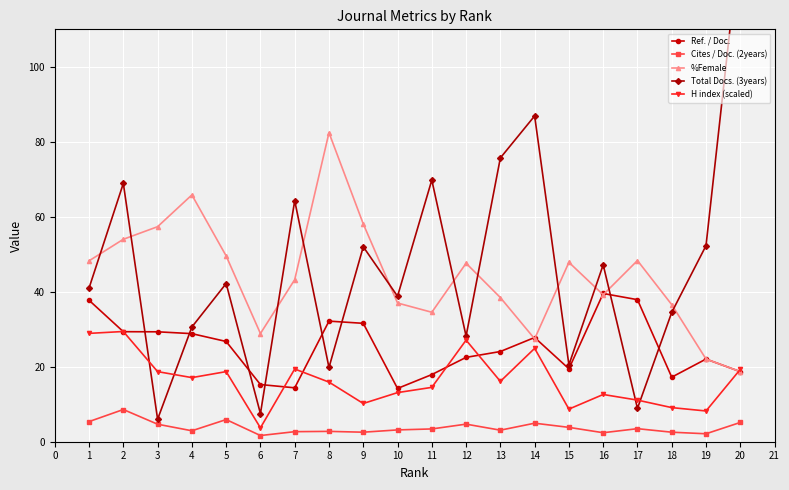

How many data points in Cites / Doc. (2years) are above 3?

12